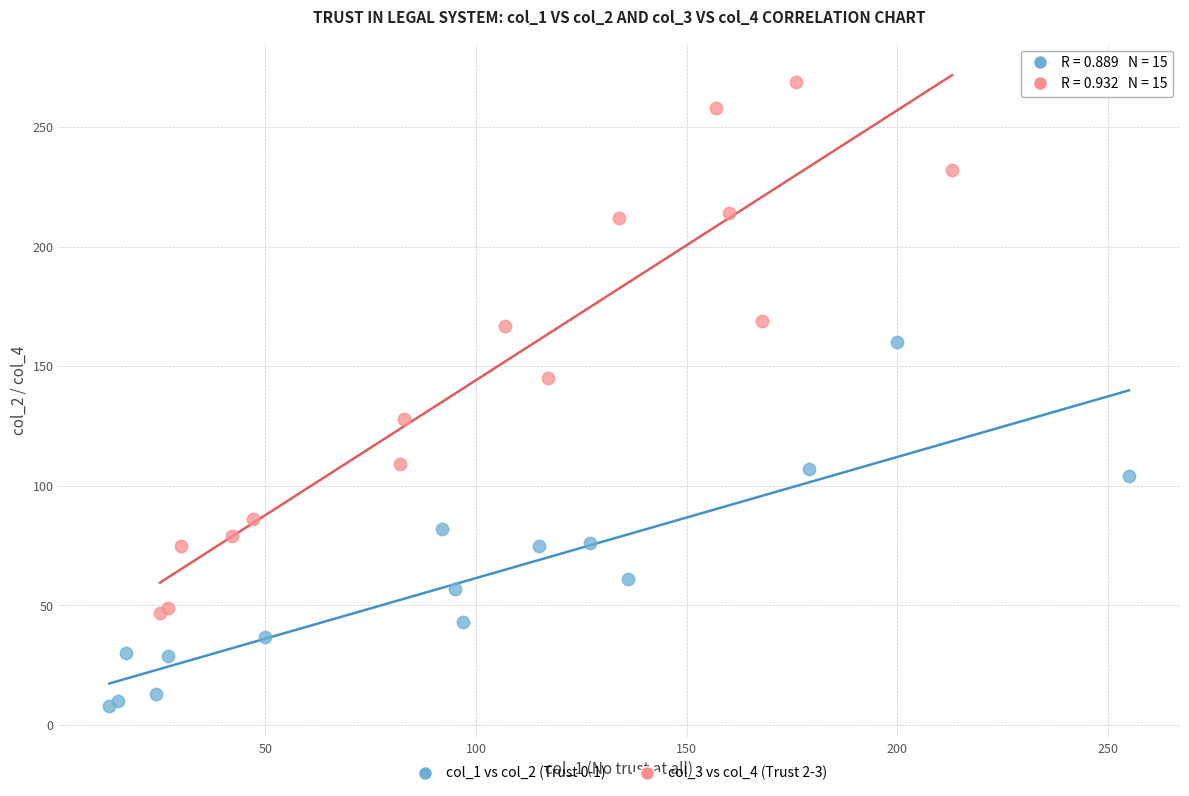

Which series reaches the minimum Y coordinate?

col_1 vs col_2 (Trust 0-1)